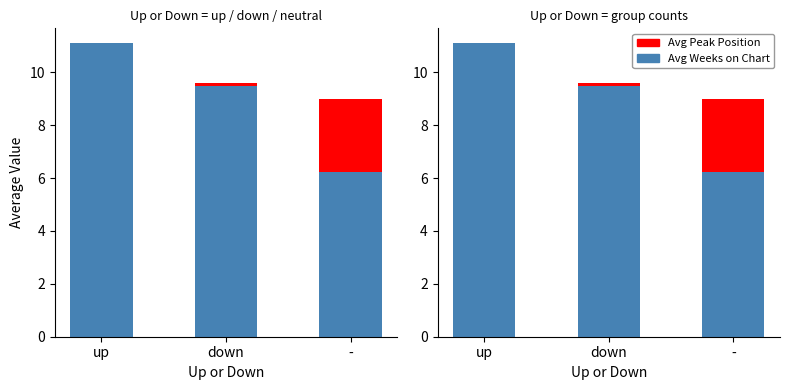

At which category does the chart reach its minimum across all series?

up